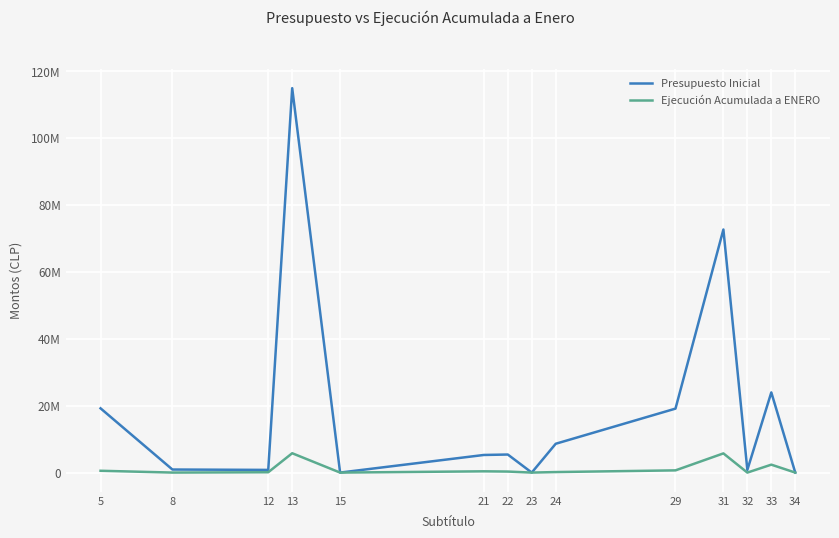

Between 22 and 33, which is larger?

33